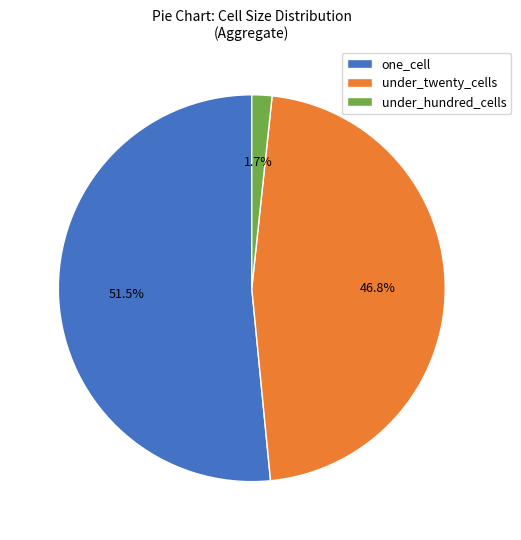

Which category has the smallest portion of the pie?

under_hundred_cells